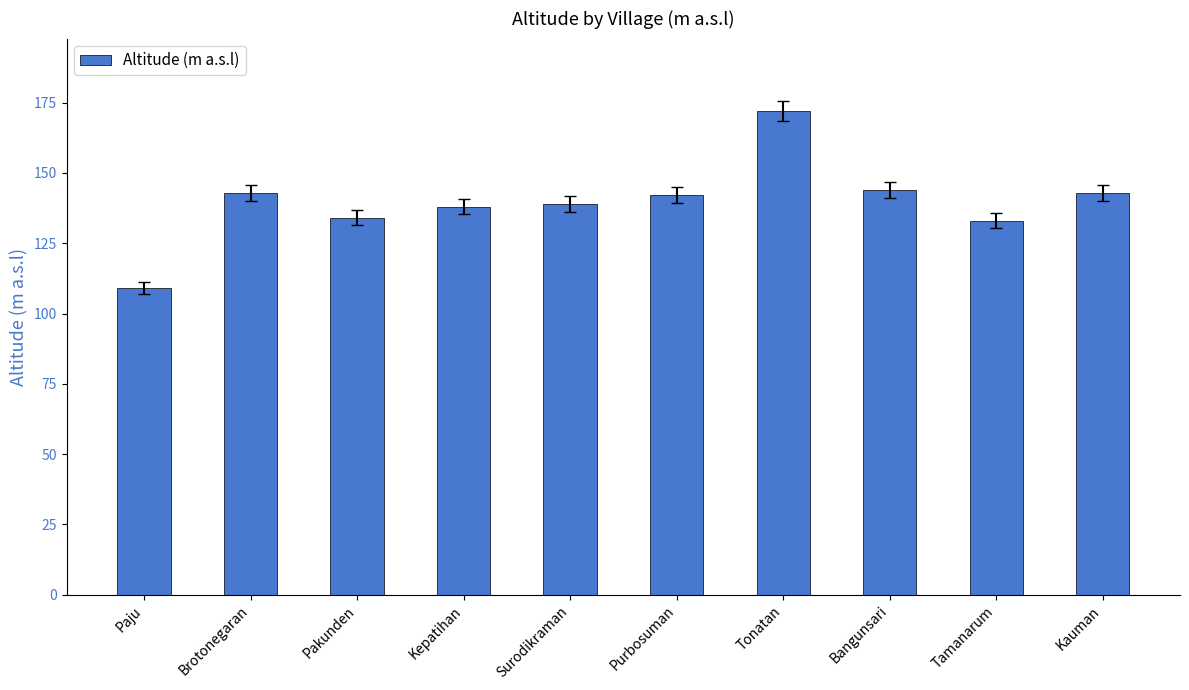

How many distinct data groups are displayed?

1